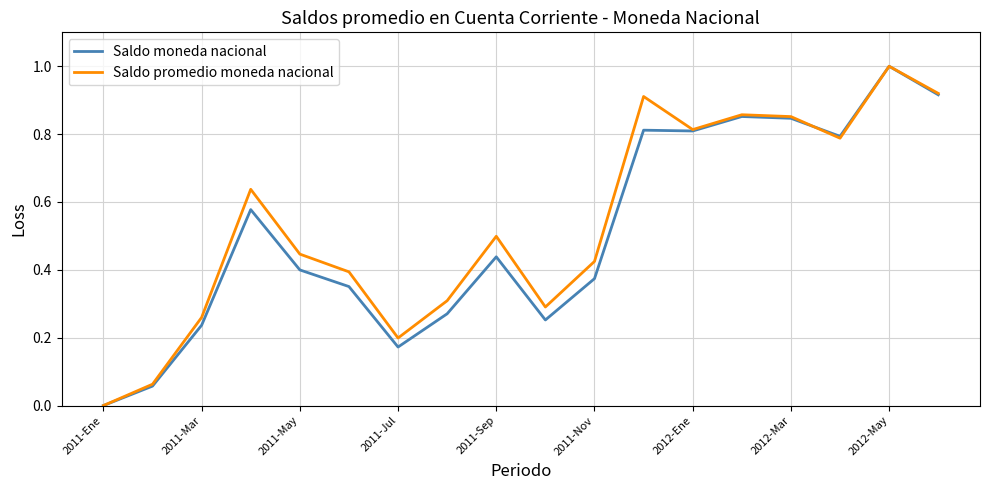

What is the maximum value for Saldo promedio moneda nacional?

1.0